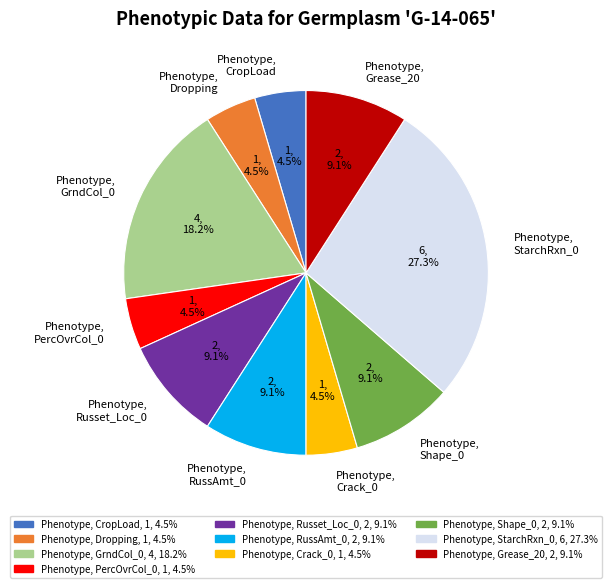

Combined, do Phenotype, Shape_0 and Phenotype, Russet_Loc_0 account for over 50%?

No